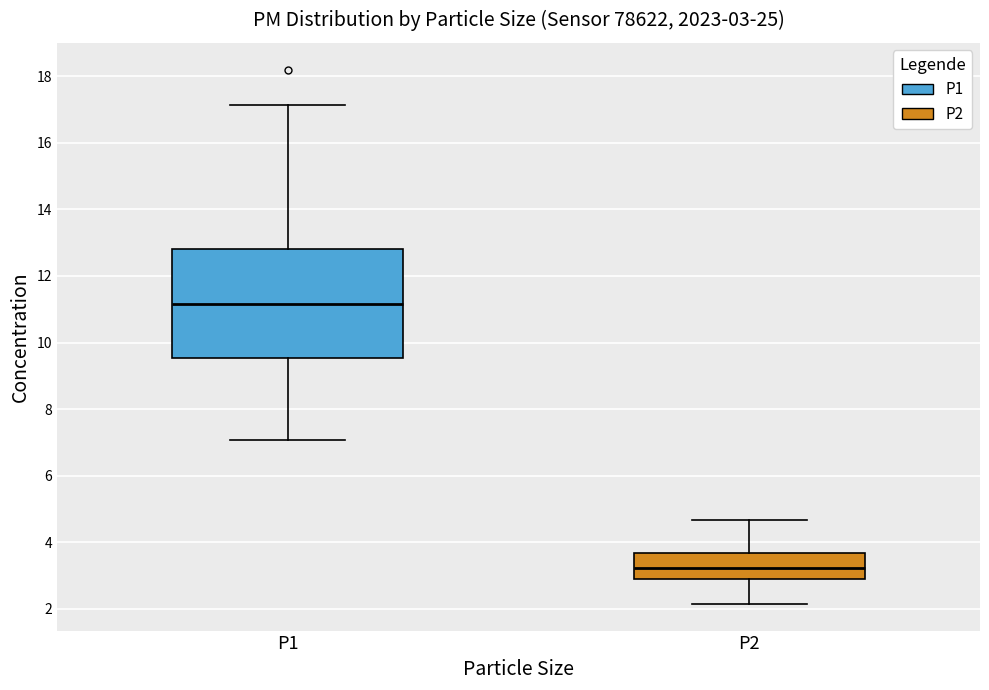

Which box's median line is the highest?

P1